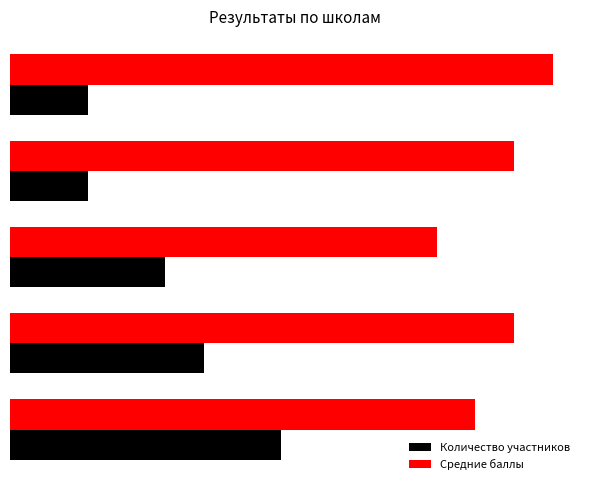

Which series has the largest range (max minus min)?

Количество участников